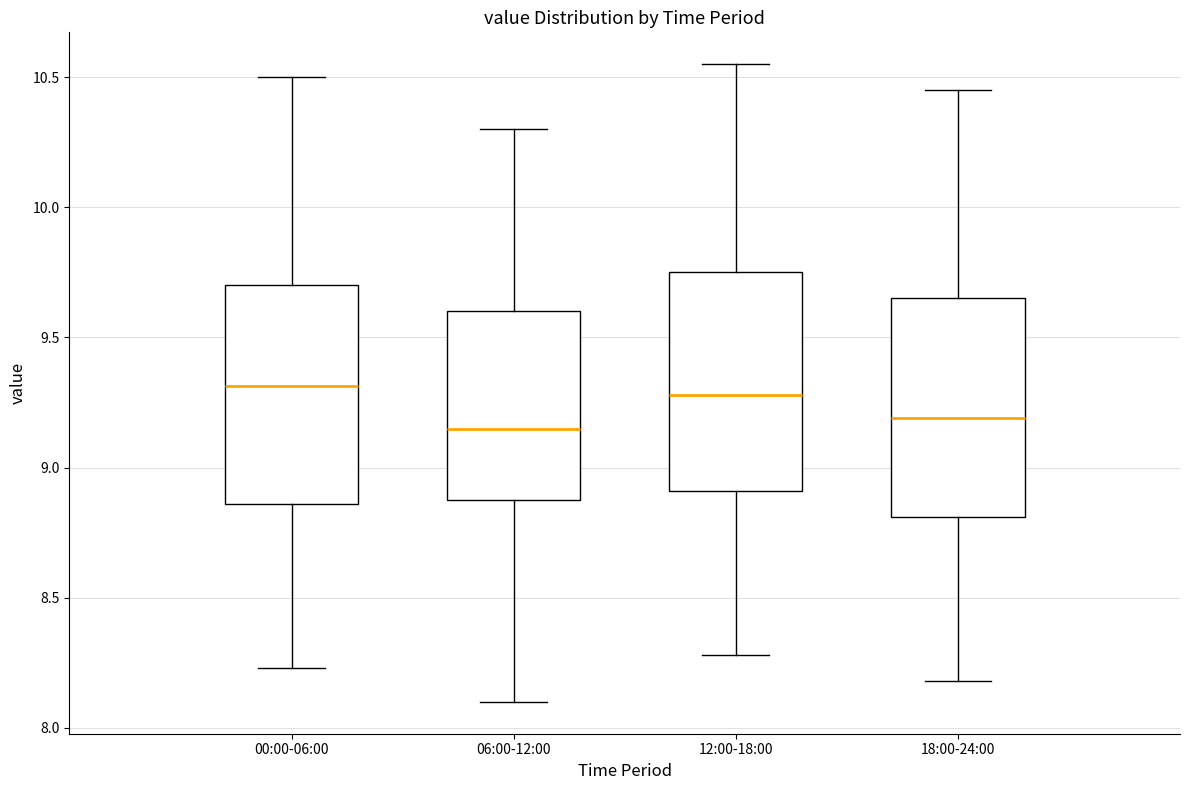

Reading left to right, transcribe this box plot: for each box, give where its median line is, the range the box spans, and where its two whiskers end, as read against the y-axis. The values are not printed on the chart, so give them approximately, as read against the axis.

00:00-06:00: median 9.30, box 8.85 to 9.70, whiskers 8.25 to 10.50
06:00-12:00: median 9.15, box 8.90 to 9.60, whiskers 8.10 to 10.30
12:00-18:00: median 9.30, box 8.90 to 9.75, whiskers 8.30 to 10.55
18:00-24:00: median 9.20, box 8.80 to 9.65, whiskers 8.20 to 10.45